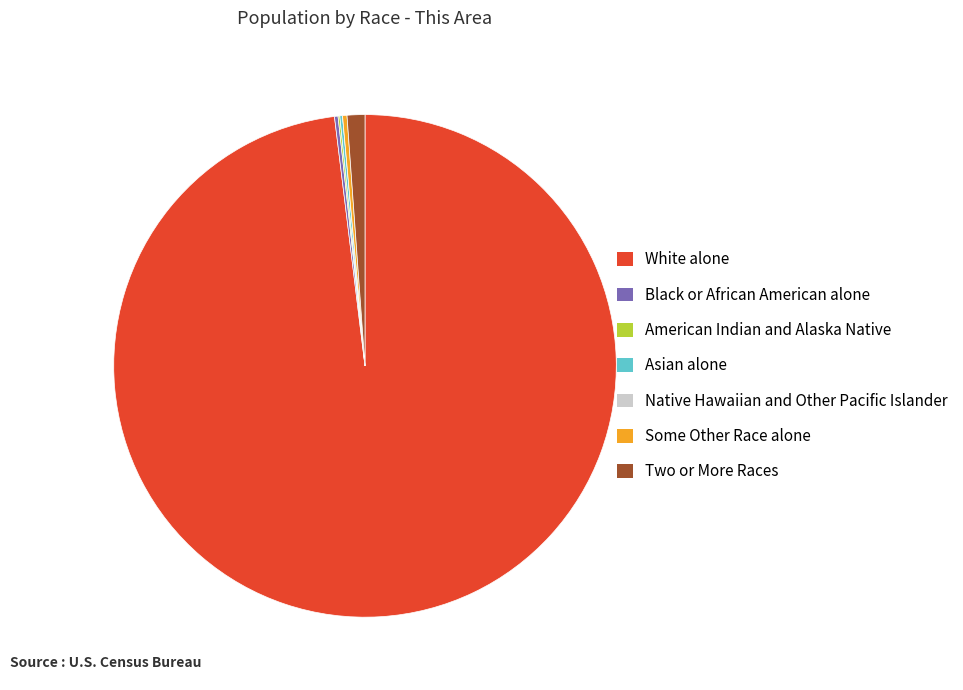

Does White alone represent more than half of the total?

Yes